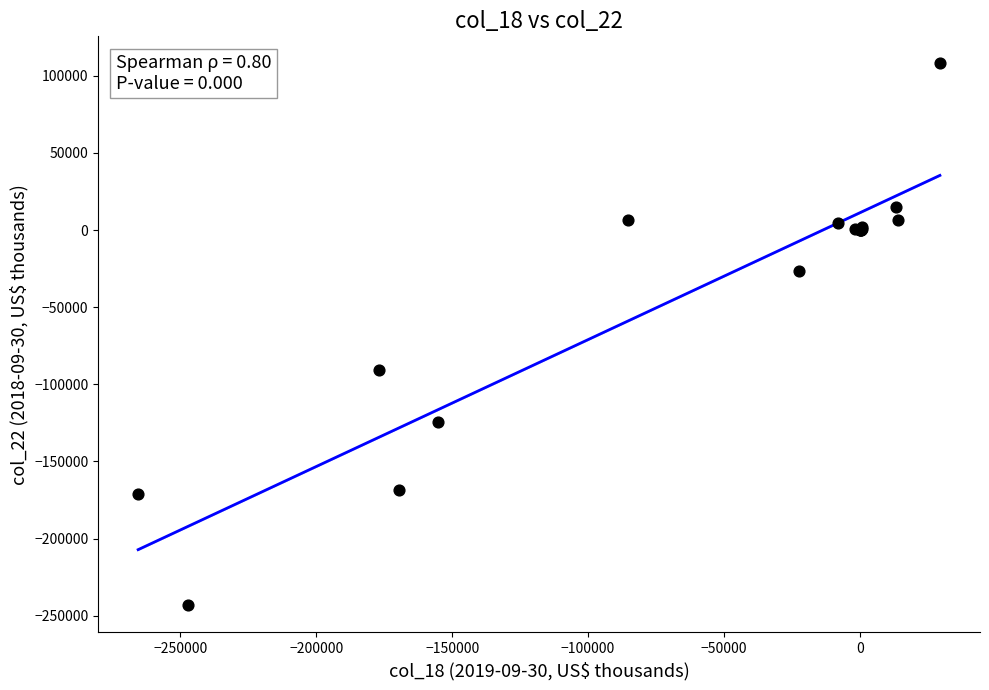

What Y value in the scatter plot is closest to -67590?

-90616